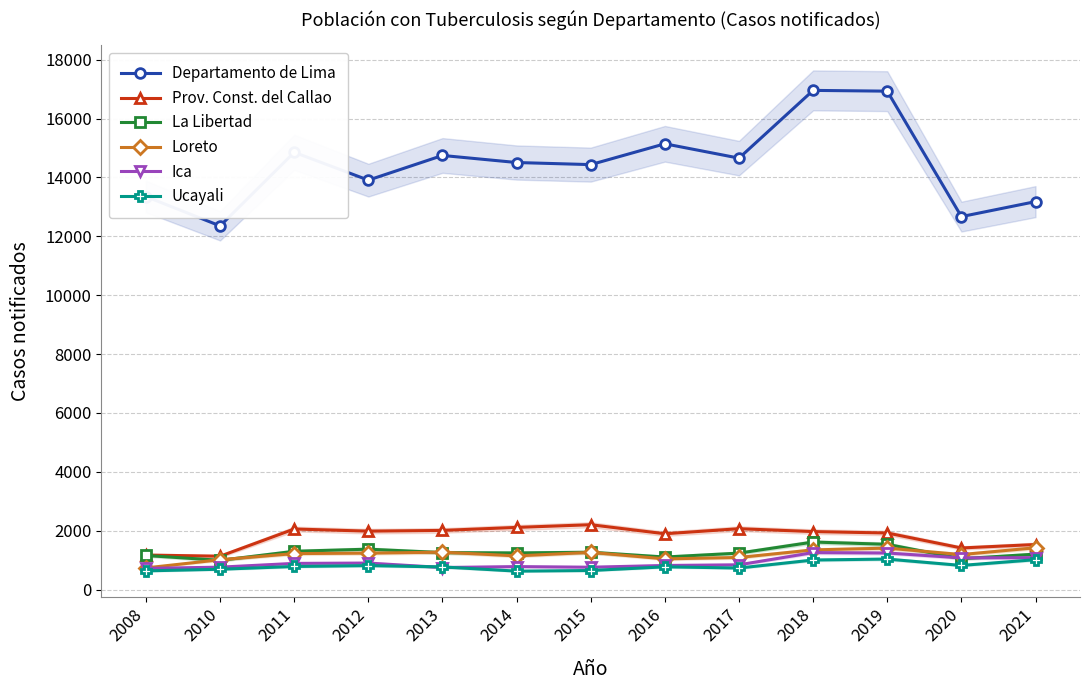

The value of Prov. Const. del Callao at 2010 is 1135. True or false?

True